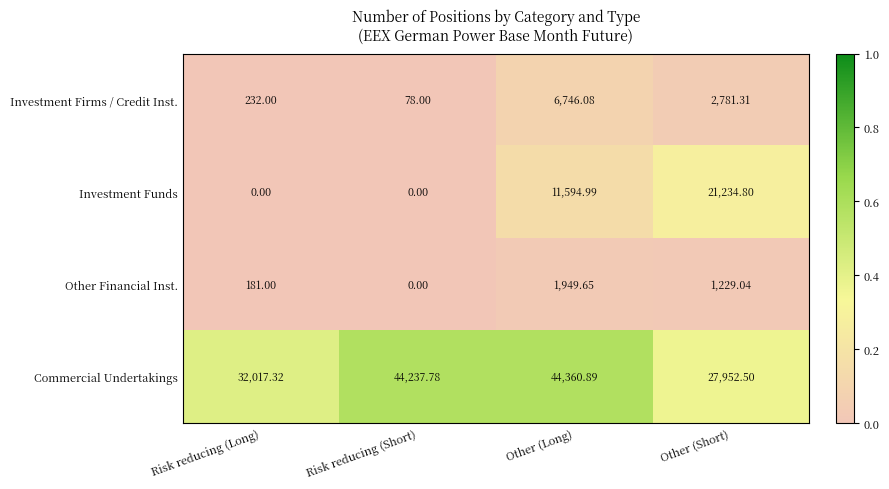

What is the greatest value displayed?

44360.9